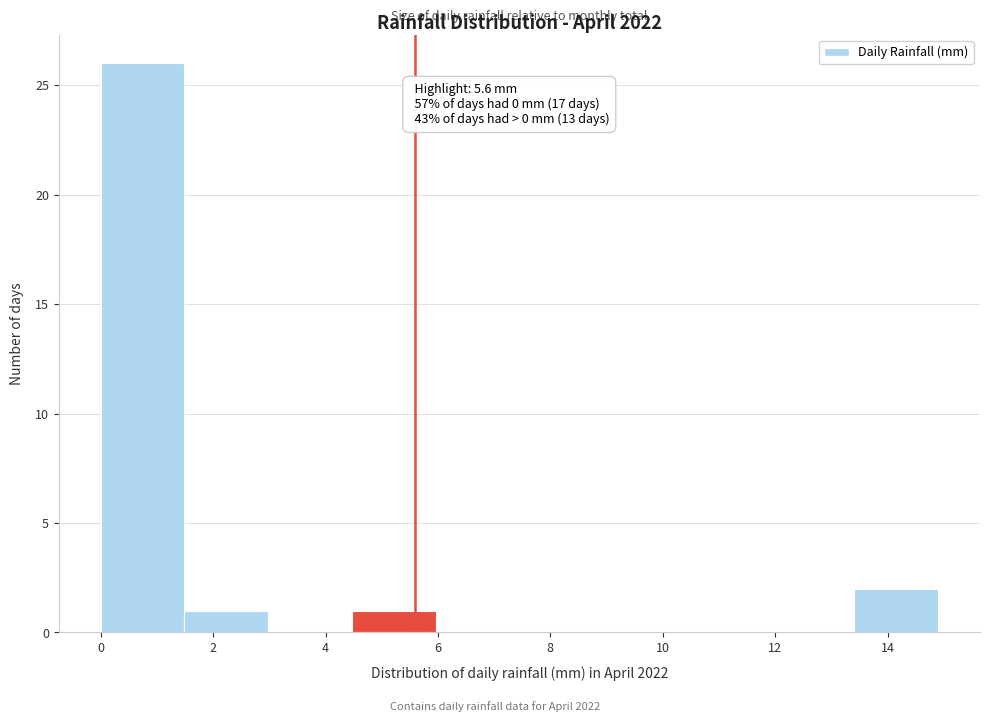

Which range on the x-axis has the tallest bar?

0.0 to 1.4